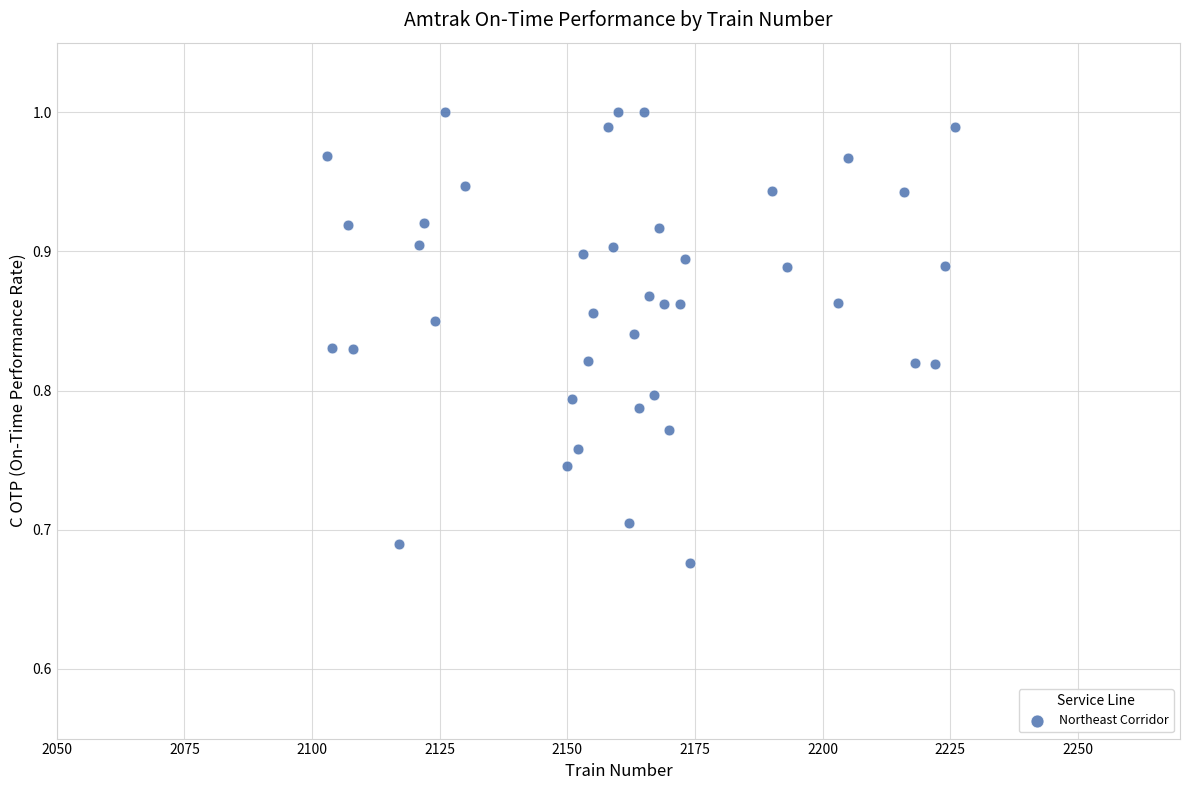

What is the range of X values (max minus min)?

123.0